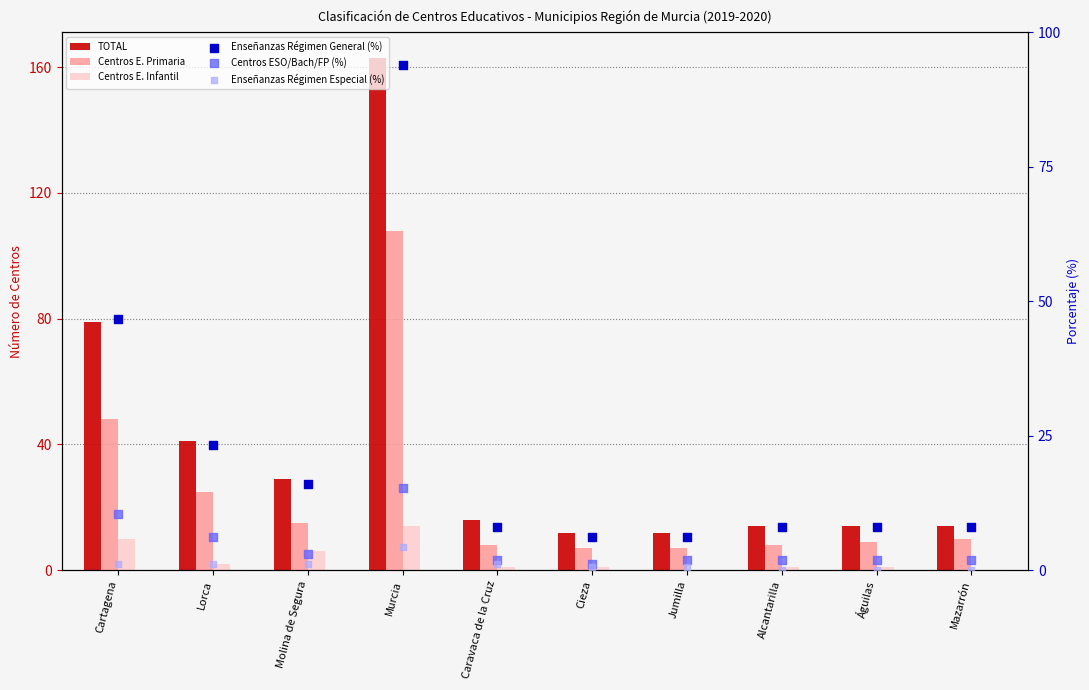

Which series contains the highest Y value?

TOTAL